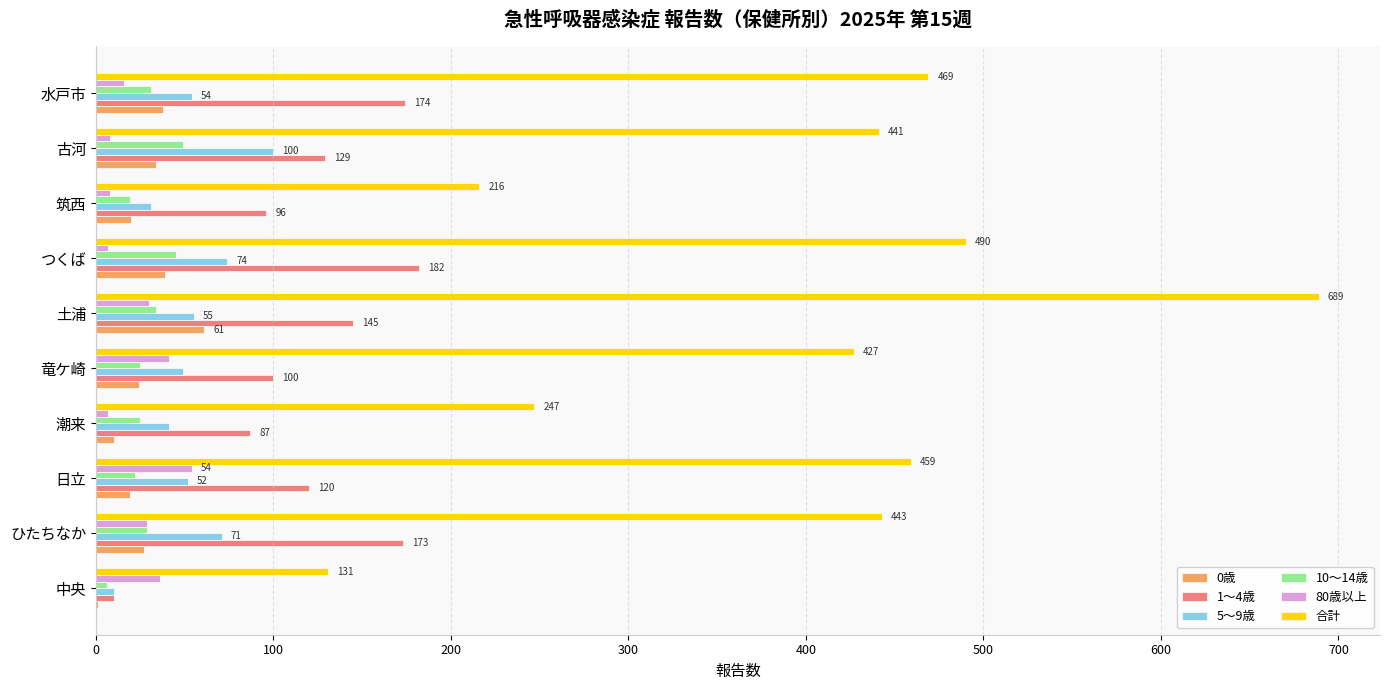

Between 筑西 and 古河, which series saw the biggest shift?

合計